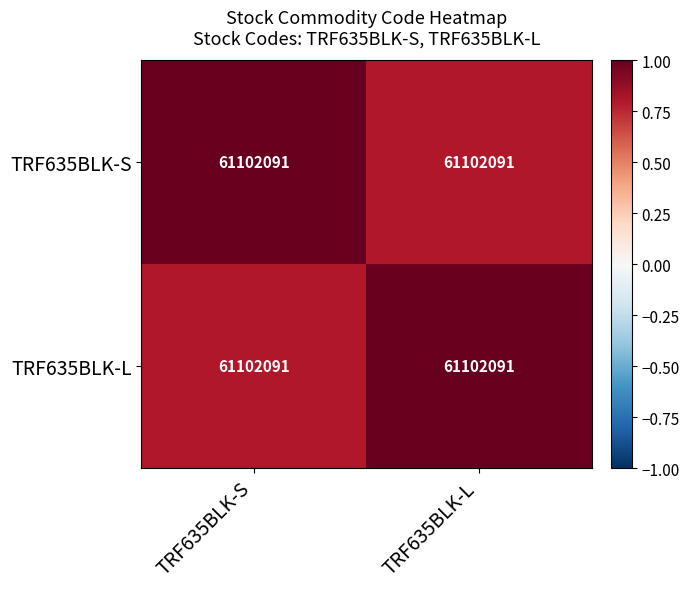

Reading right to left, what are all the values shown in this chart?

TRF635BLK-S: TRF635BLK-L=61102091.0	TRF635BLK-S=61102091.0
TRF635BLK-L: TRF635BLK-L=61102091.0	TRF635BLK-S=61102091.0